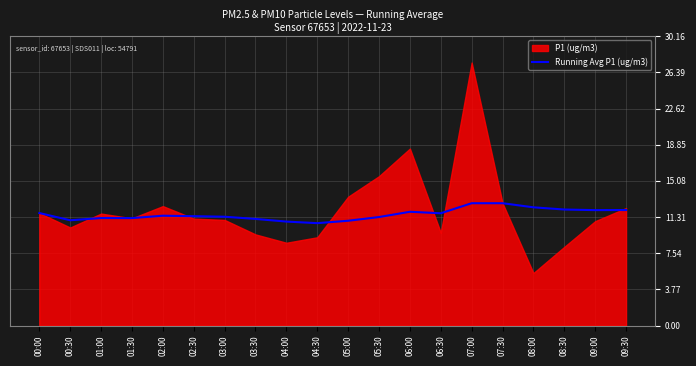

The value of Running Avg P1 (ug/m3) at 02:30 is 5.5. True or false?

False